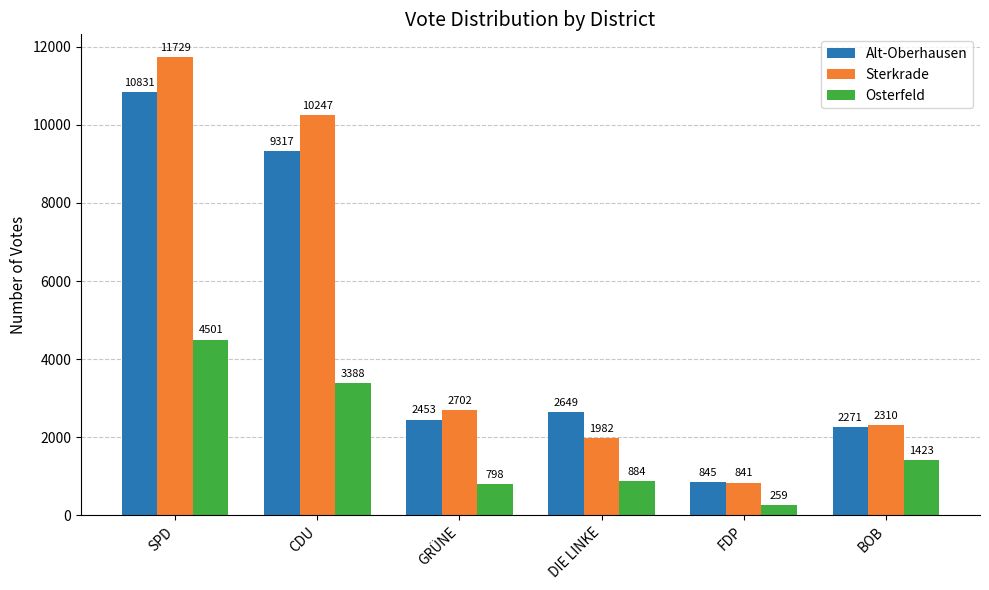

What is the value of the Sterkrade bar at the 5th from the left?

841